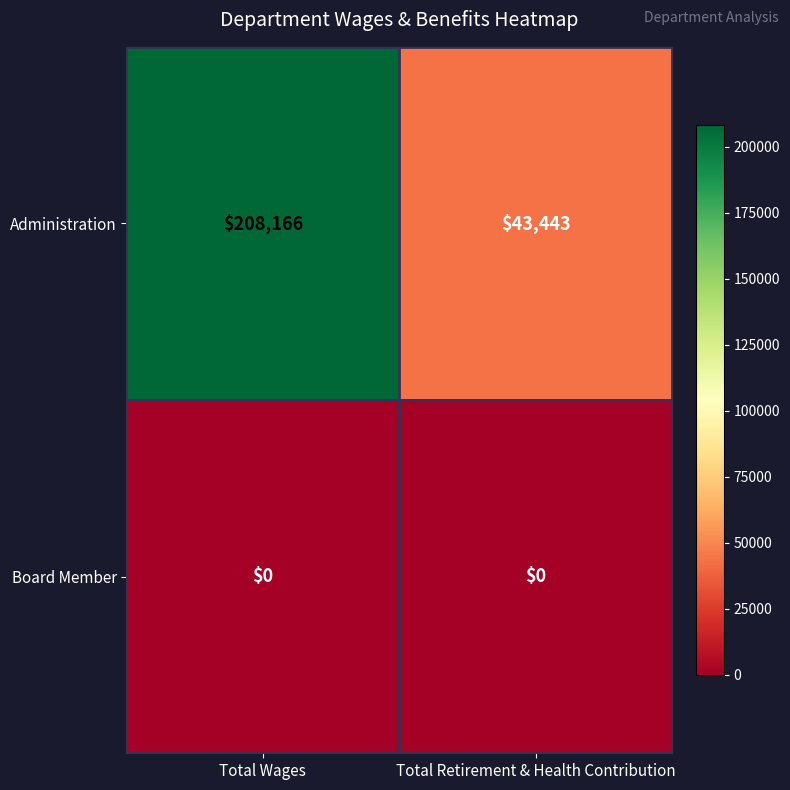

What is the greatest value displayed?

208166